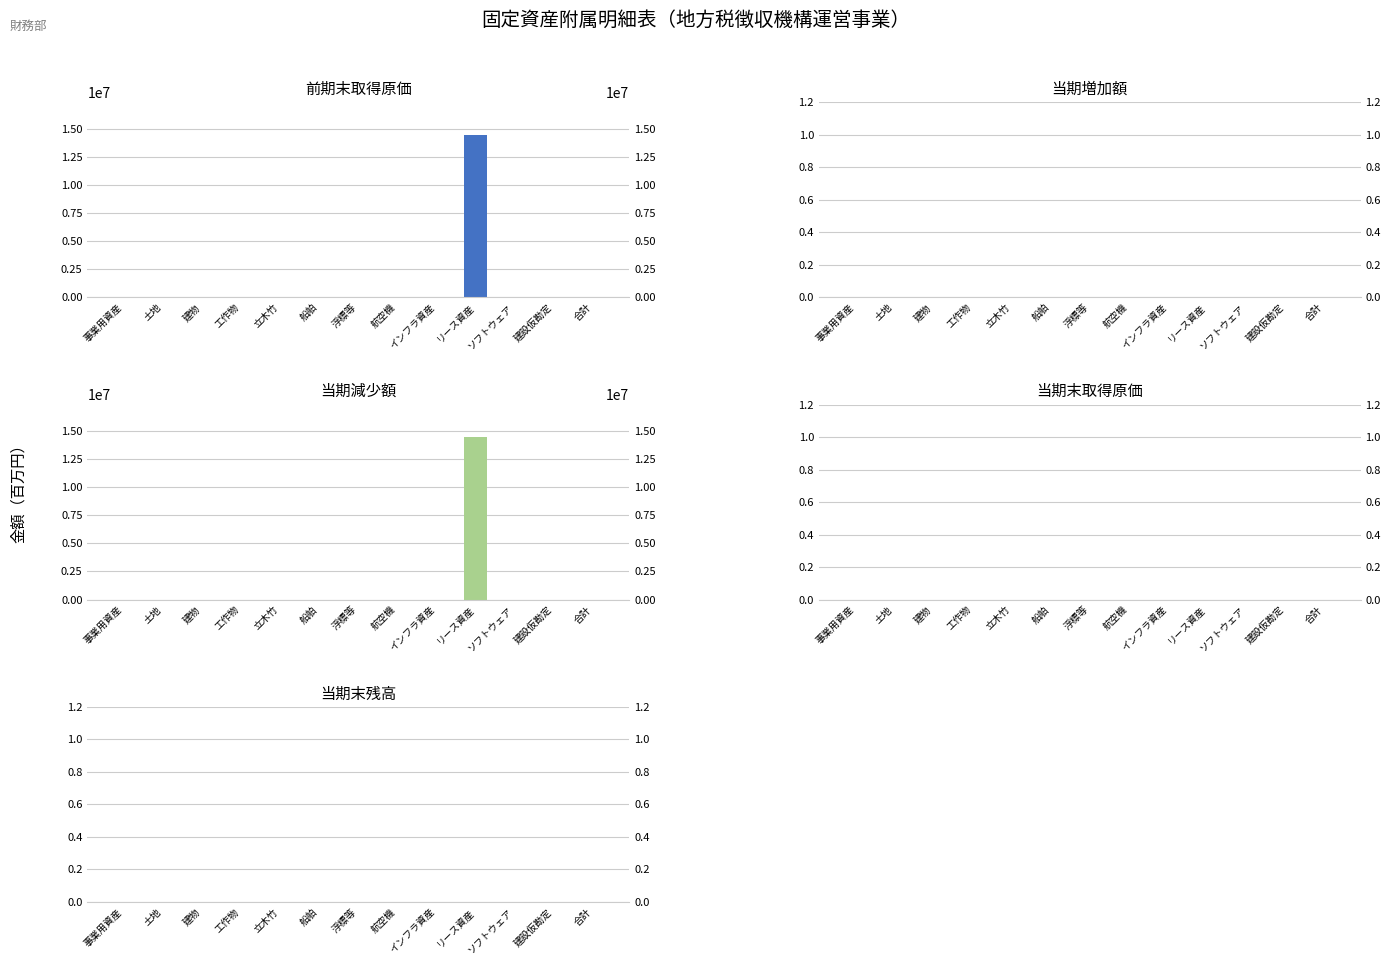

Reading right to left, list all the values displayed in this chart.

前期末取得原価: 合計=0	建設仮勘定=0	ソフトウェア=0	リース資産=14470500	インフラ資産=0	航空機=0	浮標等=0	船舶=0	立木竹=0	工作物=0	建物=0	土地=0	事業用資産=0
当期増加額: 合計=0	建設仮勘定=0	ソフトウェア=0	リース資産=0	インフラ資産=0	航空機=0	浮標等=0	船舶=0	立木竹=0	工作物=0	建物=0	土地=0	事業用資産=0
当期減少額: 合計=0	建設仮勘定=0	ソフトウェア=0	リース資産=14470500	インフラ資産=0	航空機=0	浮標等=0	船舶=0	立木竹=0	工作物=0	建物=0	土地=0	事業用資産=0
当期末取得原価: 合計=0	建設仮勘定=0	ソフトウェア=0	リース資産=0	インフラ資産=0	航空機=0	浮標等=0	船舶=0	立木竹=0	工作物=0	建物=0	土地=0	事業用資産=0
当期末残高: 合計=0	建設仮勘定=0	ソフトウェア=0	リース資産=0	インフラ資産=0	航空機=0	浮標等=0	船舶=0	立木竹=0	工作物=0	建物=0	土地=0	事業用資産=0